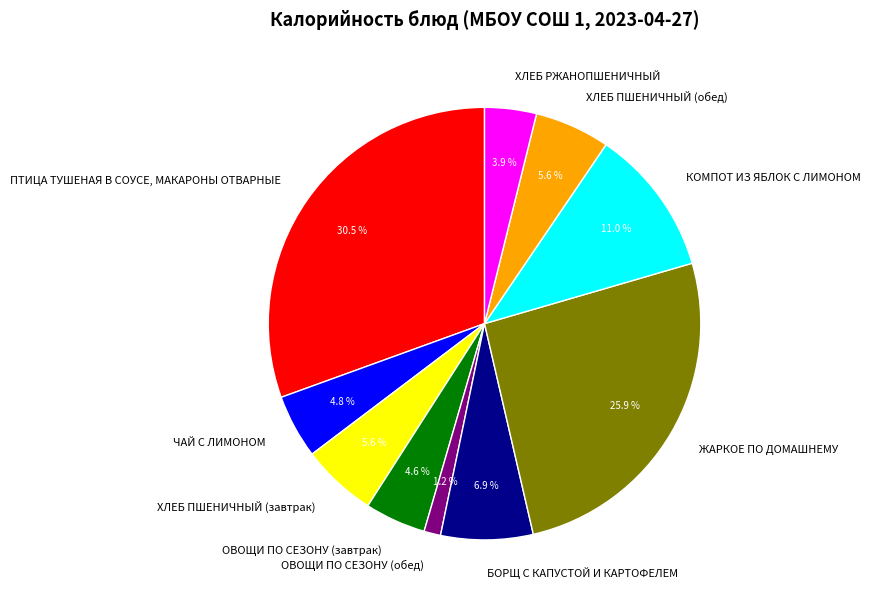

Which has a higher value, ОВОЩИ ПО СЕЗОНУ (завтрак) or ОВОЩИ ПО СЕЗОНУ (обед)?

ОВОЩИ ПО СЕЗОНУ (завтрак)